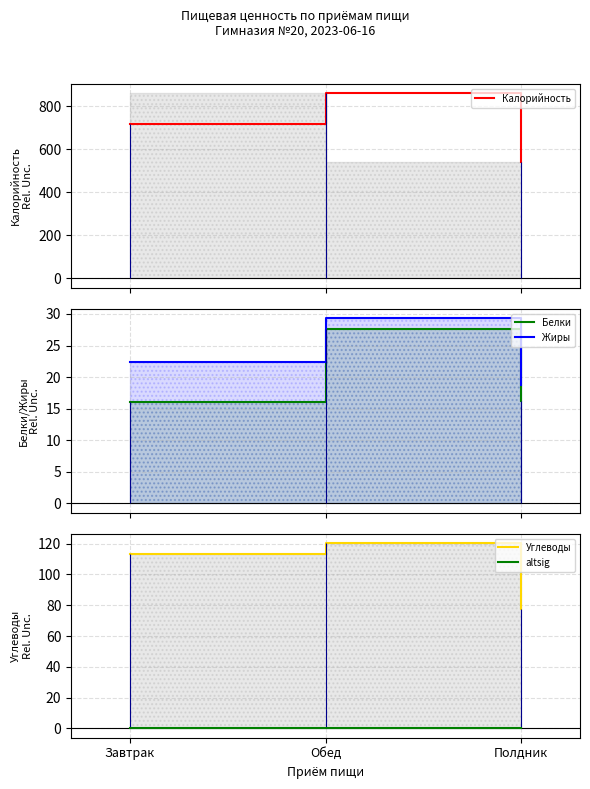

At which label is Углеводы closest to 98?

Завтрак